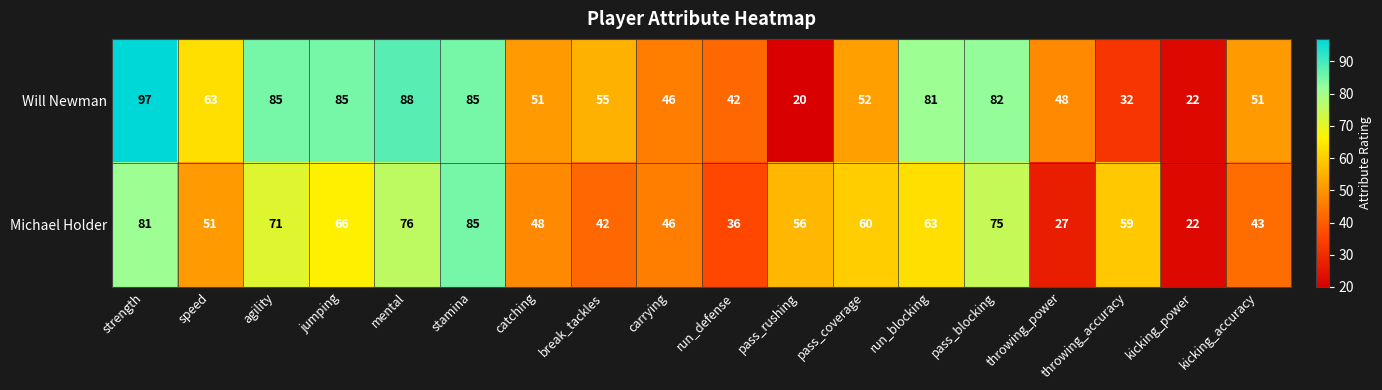

Count the number of data series in this chart.

2